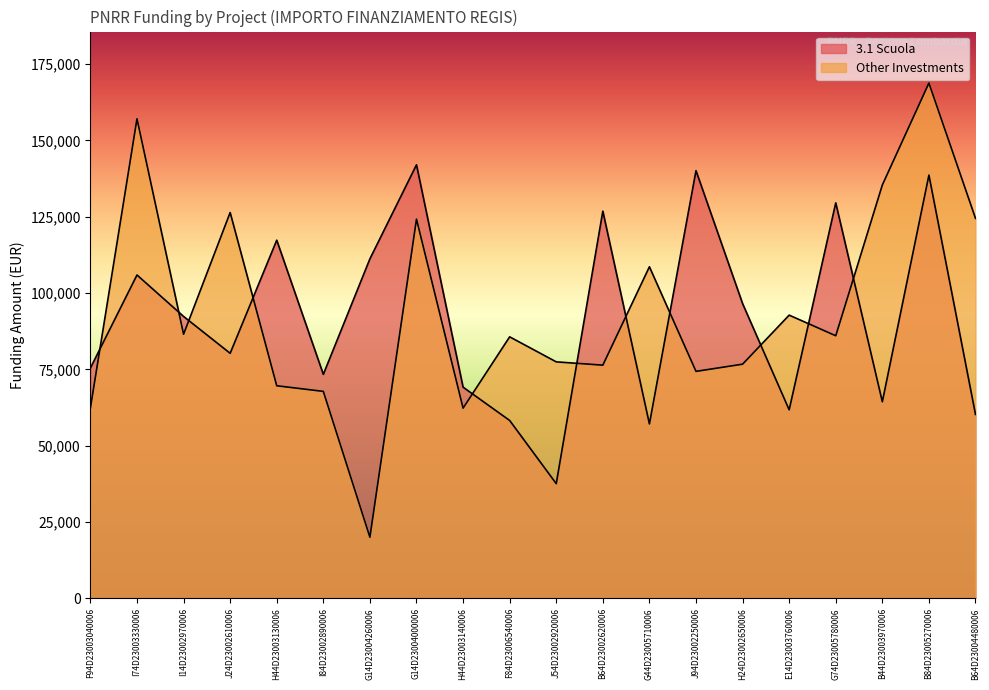

What is the difference between the second highest and second lowest values in the 3.1 Scuola series?

82943.6